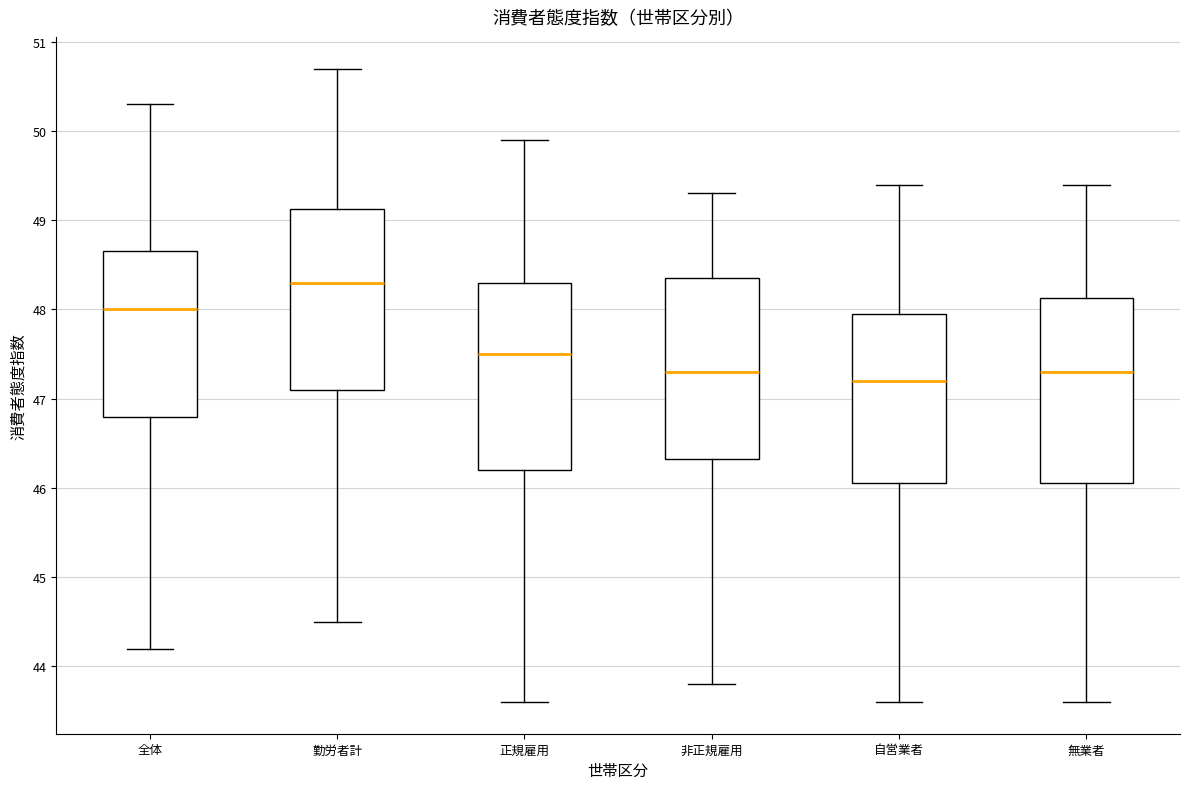

Reading left to right, transcribe this box plot: for each box, give where its median line is, the range the box spans, and where its two whiskers end, as read against the y-axis. The values are not printed on the chart, so give them approximately, as read against the axis.

全体: median 48.0, box 46.8 to 48.7, whiskers 44.2 to 50.3
勤労者計: median 48.3, box 47.1 to 49.1, whiskers 44.5 to 50.7
正規雇用: median 47.5, box 46.2 to 48.3, whiskers 43.6 to 49.9
非正規雇用: median 47.3, box 46.3 to 48.4, whiskers 43.8 to 49.3
自営業者: median 47.2, box 46.1 to 48.0, whiskers 43.6 to 49.4
無業者: median 47.3, box 46.1 to 48.1, whiskers 43.6 to 49.4